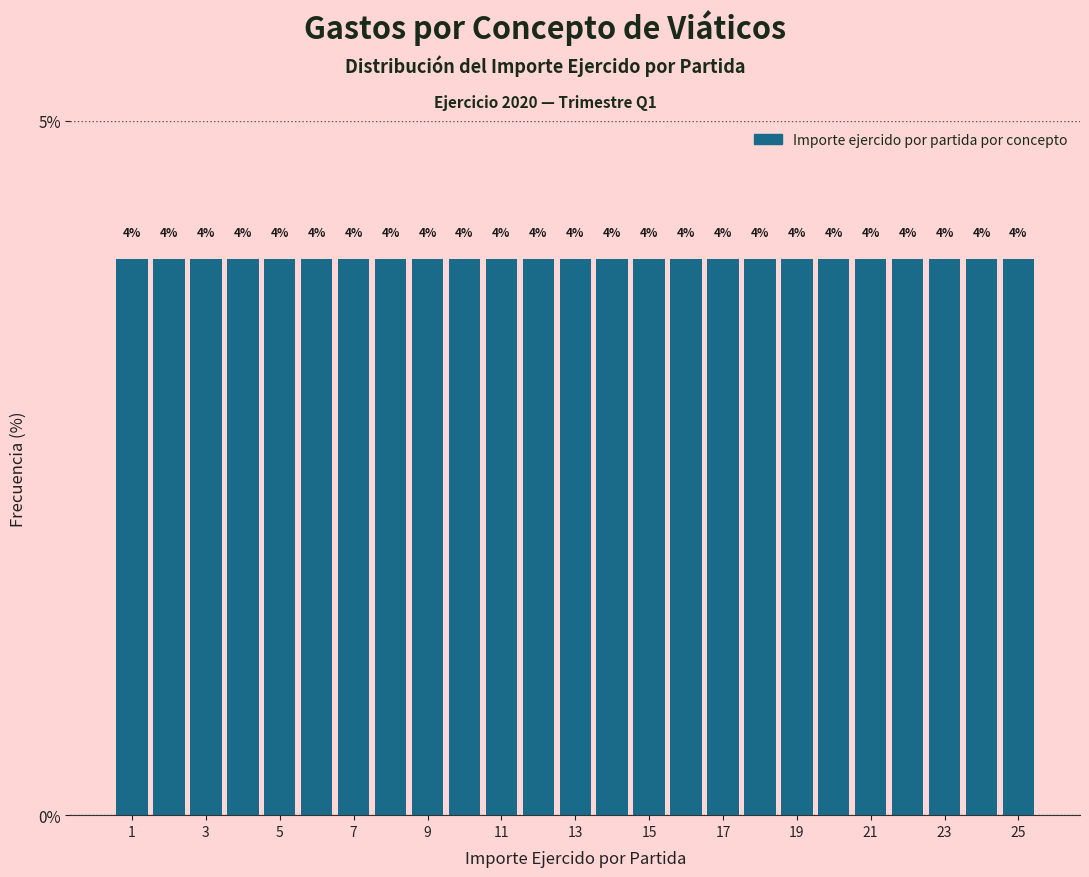

Reading left to right, transcribe this chart: for each bar, give the range it covers on the x-axis and its height. The bar edges are not printed on the chart, so give them approximately, as read against the axis.

0.5 to 1.5: 4
1.5 to 2.5: 4
2.5 to 3.5: 4
3.5 to 4.5: 4
4.5 to 5.5: 4
5.5 to 6.5: 4
6.5 to 7.5: 4
7.5 to 8.5: 4
8.5 to 9.5: 4
9.5 to 10.5: 4
10.5 to 11.5: 4
11.5 to 12.5: 4
12.5 to 13.5: 4
13.5 to 14.5: 4
14.5 to 15.5: 4
15.5 to 16.5: 4
16.5 to 17.5: 4
17.5 to 18.5: 4
18.5 to 19.5: 4
19.5 to 20.5: 4
20.5 to 21.5: 4
21.5 to 22.5: 4
22.5 to 23.5: 4
23.5 to 24.5: 4
24.5 to 25.5: 4